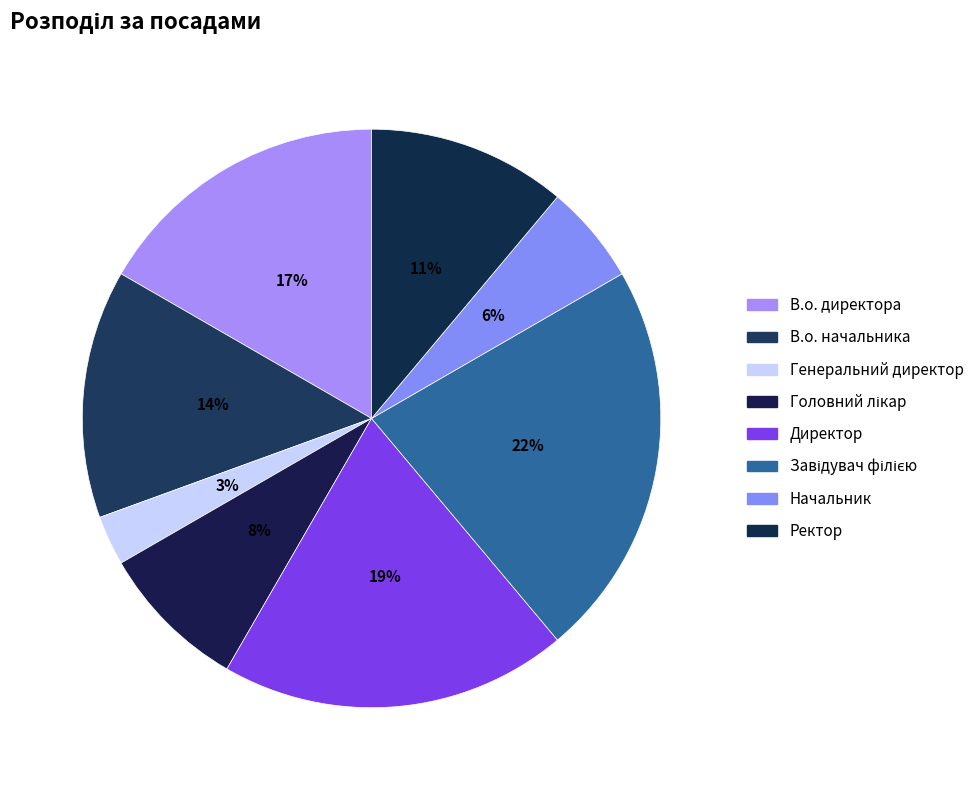

To the nearest percent, what percentage of the pie is Головний лікар?

8%